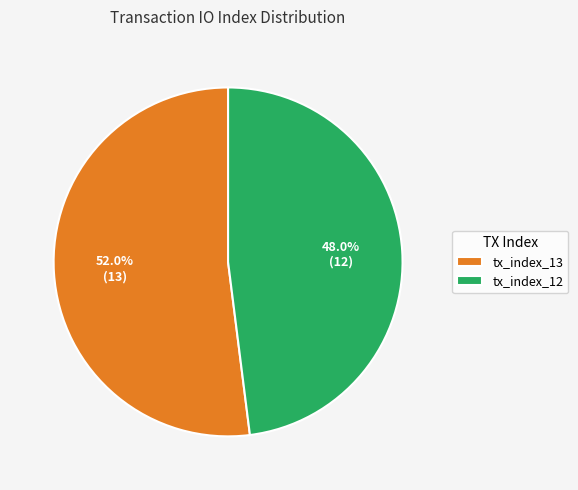

Do tx_index_13 and tx_index_12 together represent more than half of the pie?

Yes